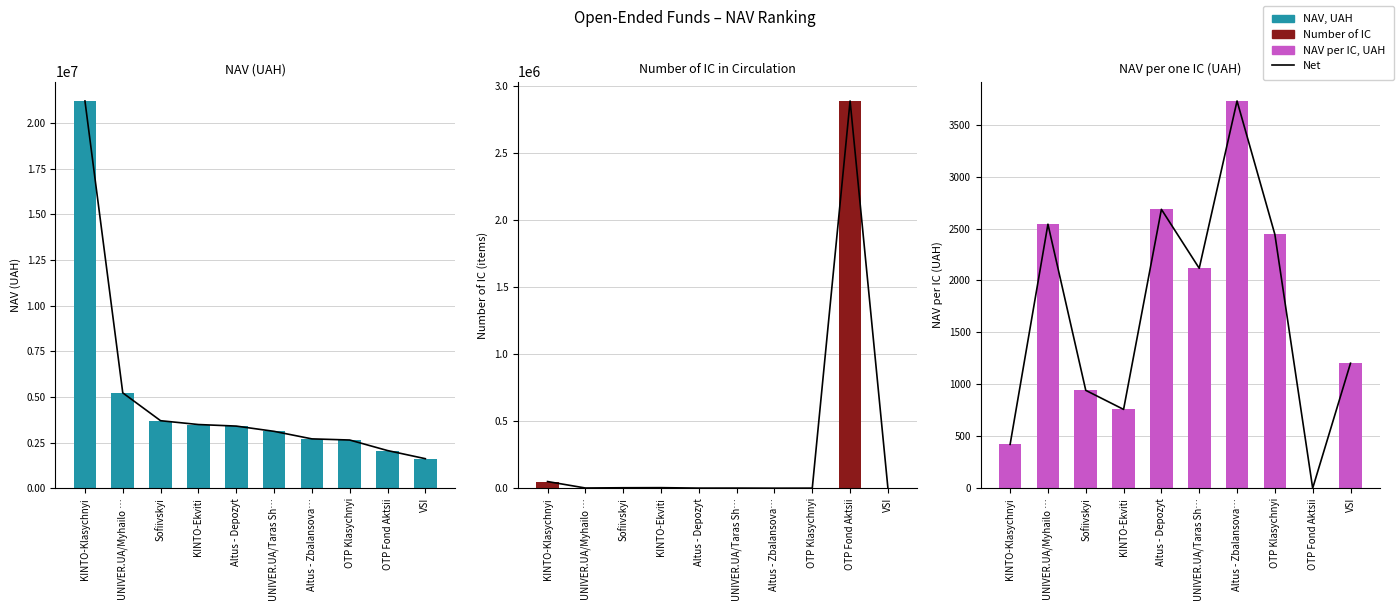

What is the value of the NAV per IC, UAH bar at the 10th from the left?

1203.4